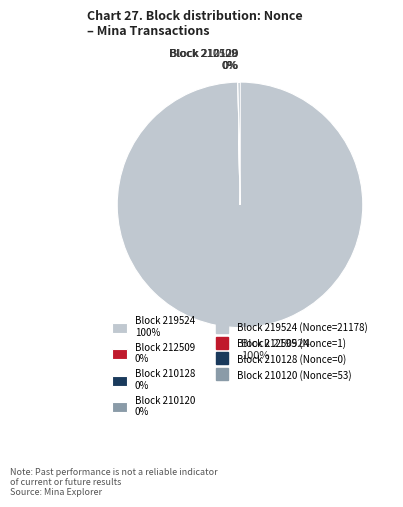

To the nearest percent, what portion does Block 219524 100% represent?

100%